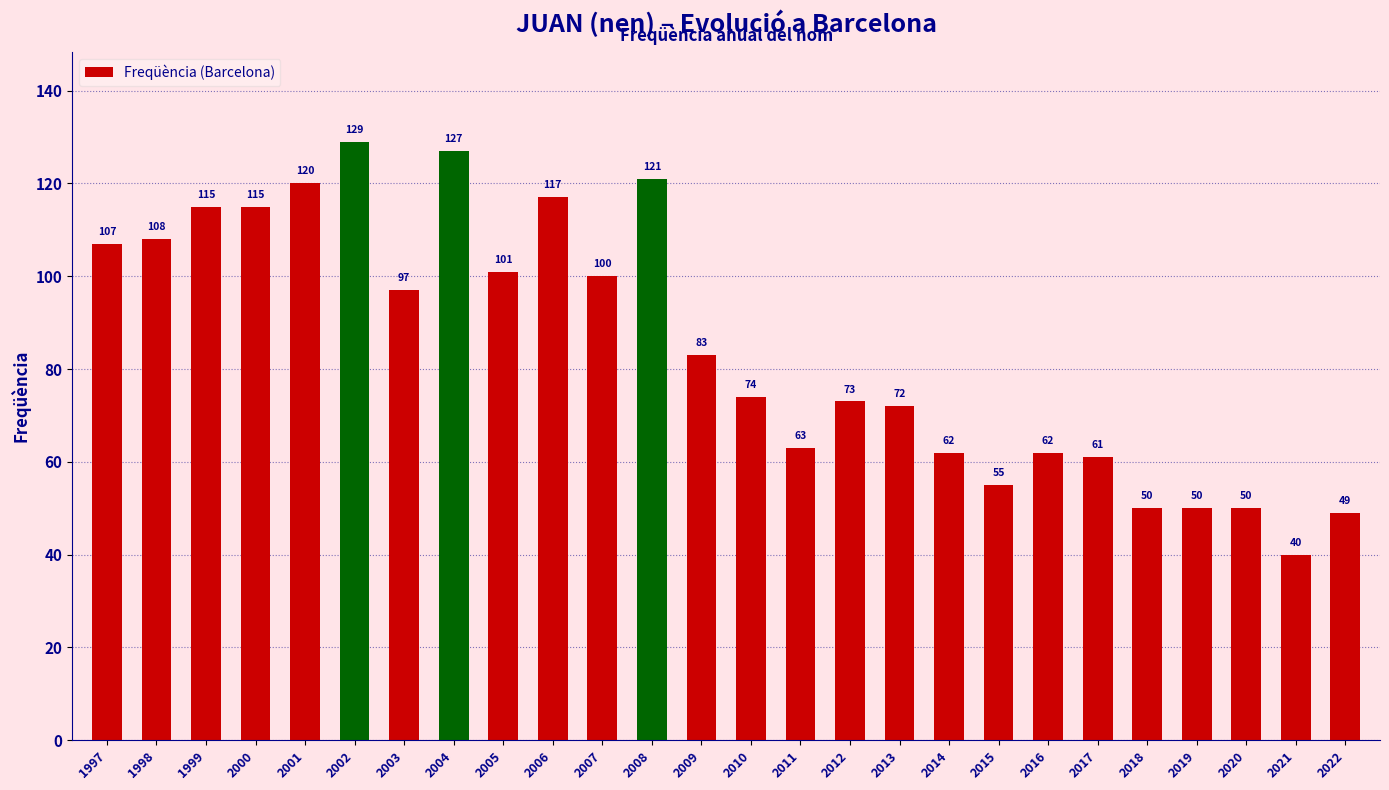

What is the difference between the values at 2006 and 2011?

54